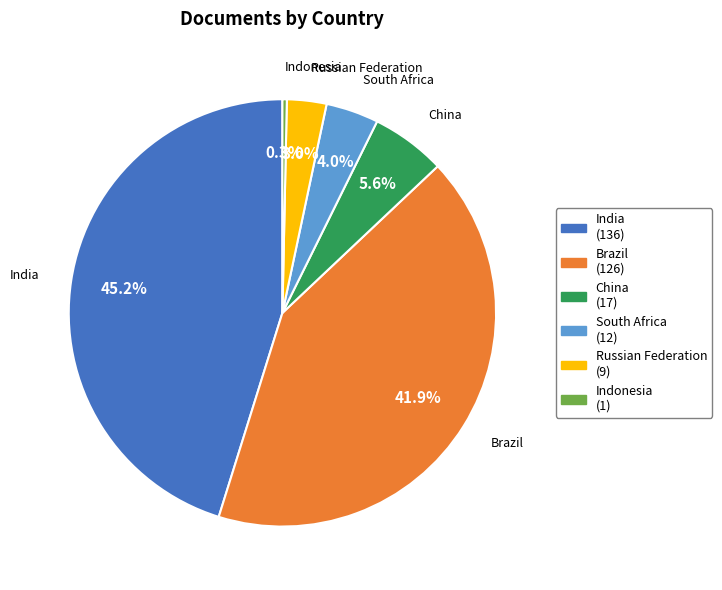

Which category has the biggest portion of the pie?

India